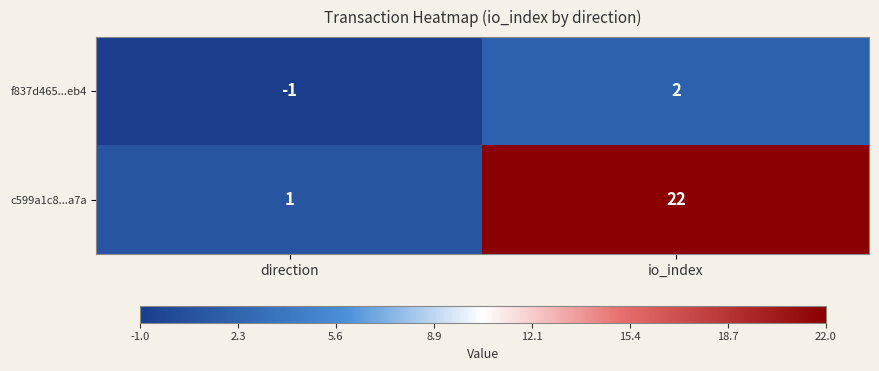

What is the difference between the f837d465...eb4 values at direction and io_index?

3